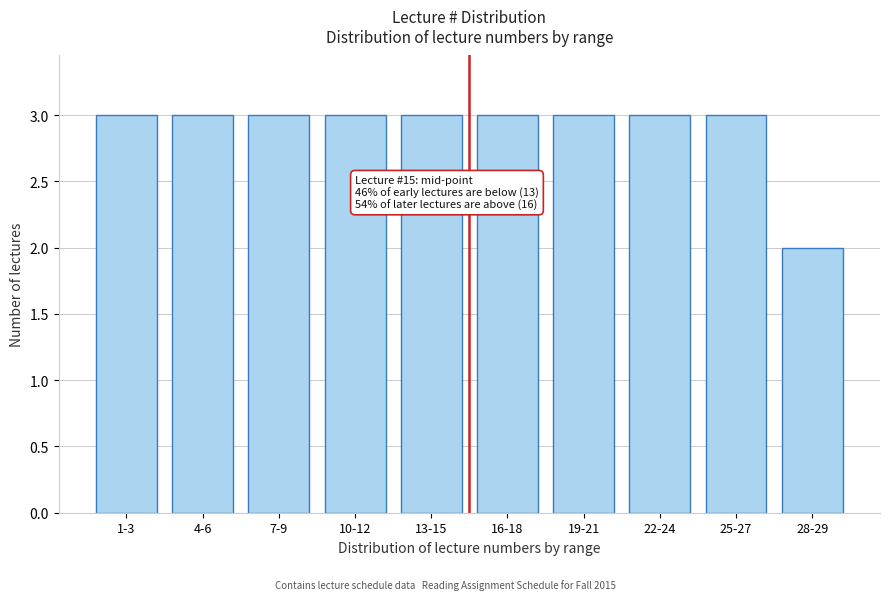

Reading left to right, list all the values displayed in this chart.

1-3=3	4-6=3	7-9=3	10-12=3	13-15=3	16-18=3	19-21=3	22-24=3	25-27=3	28-29=2